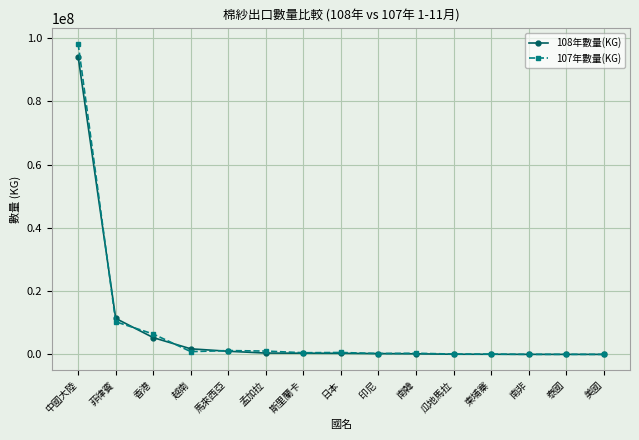

Which series has the largest range (max minus min)?

107年數量(KG)